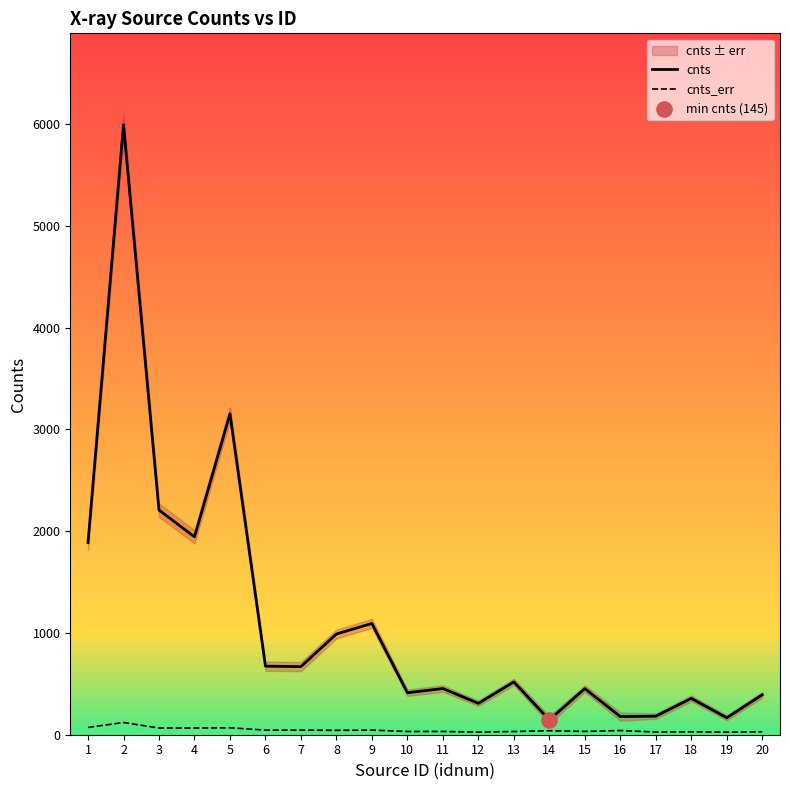

What is the total value across all series at 16?

219.2